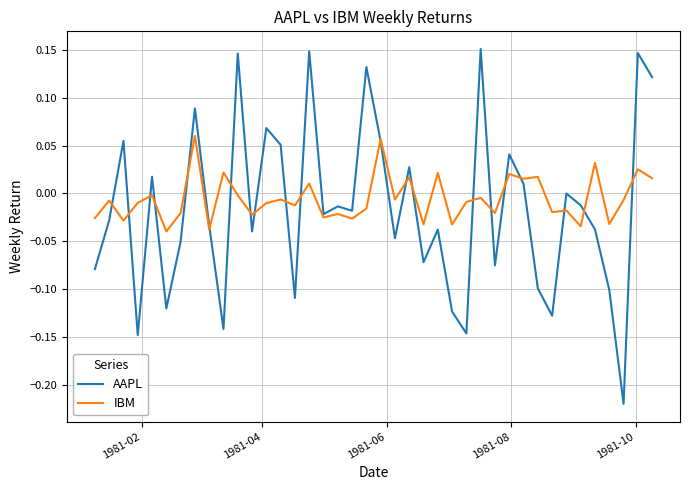

What is the difference between the second highest and second lowest values in the AAPL series?

0.3